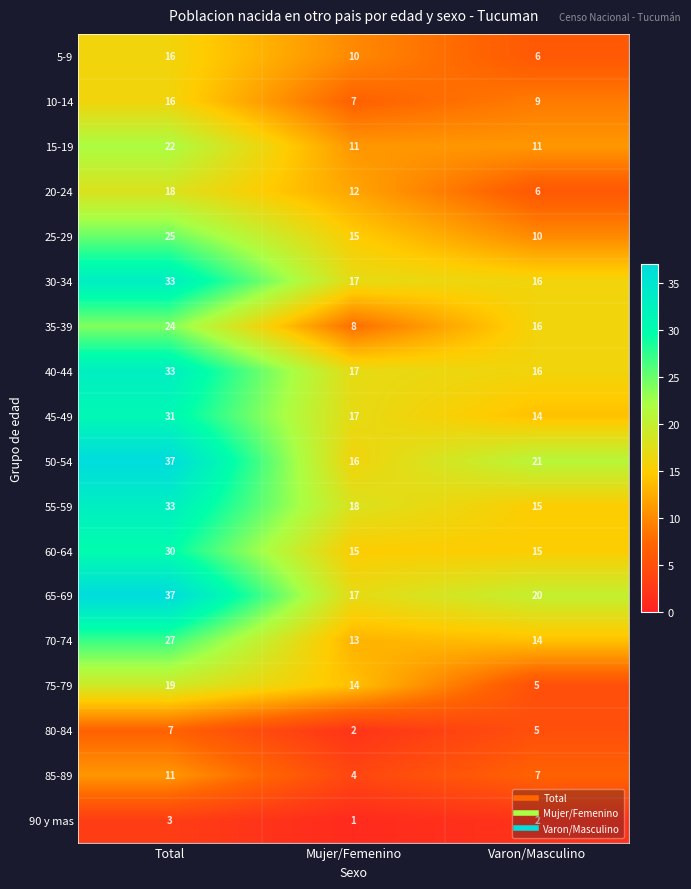

What is the maximum value for 10-14?

16